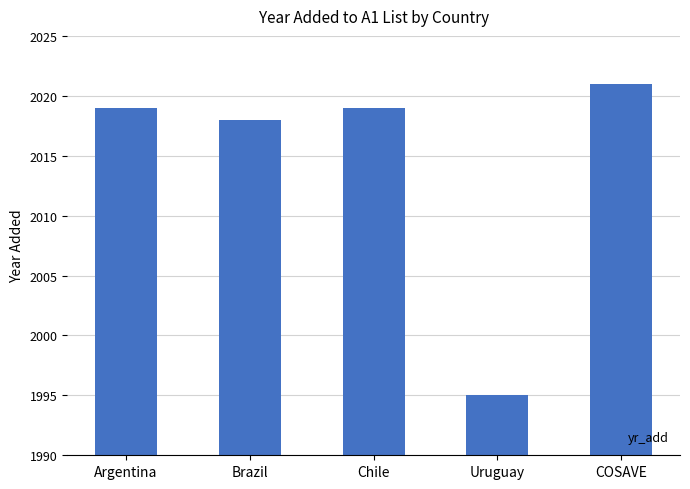

What position from the right is Argentina?

5